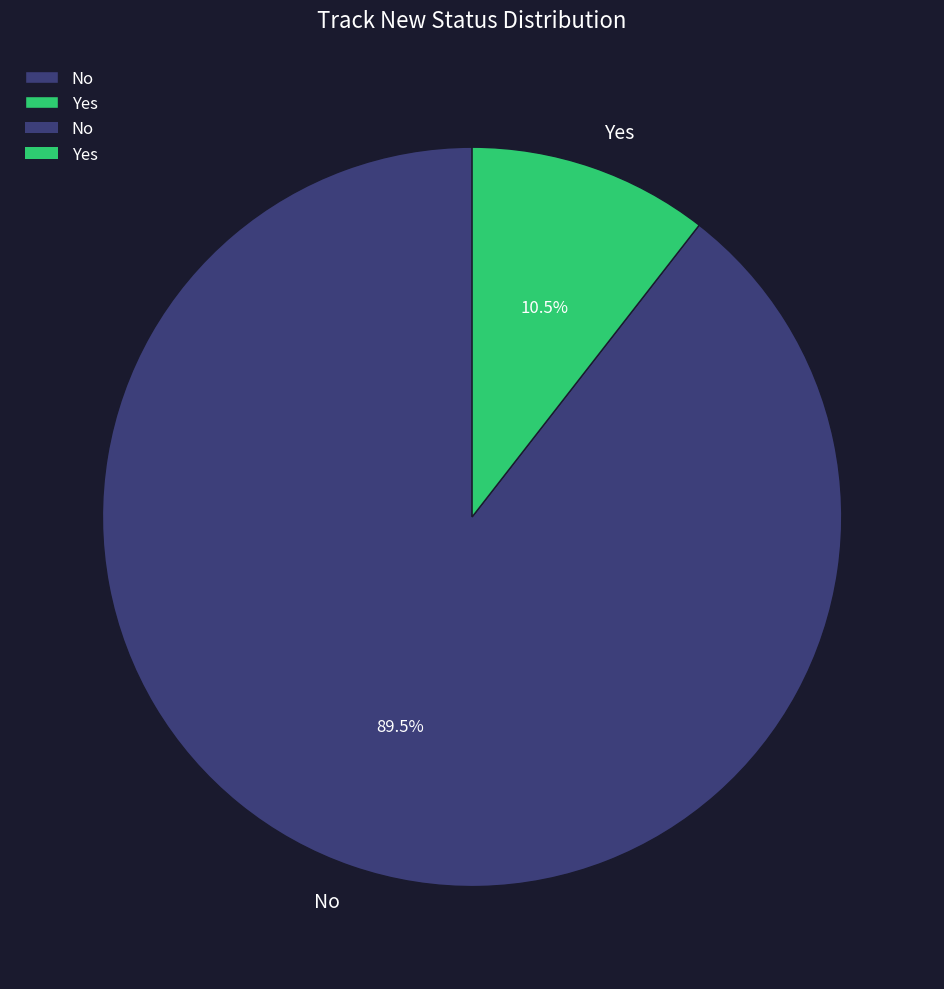

Which category has the smallest portion of the pie?

Yes